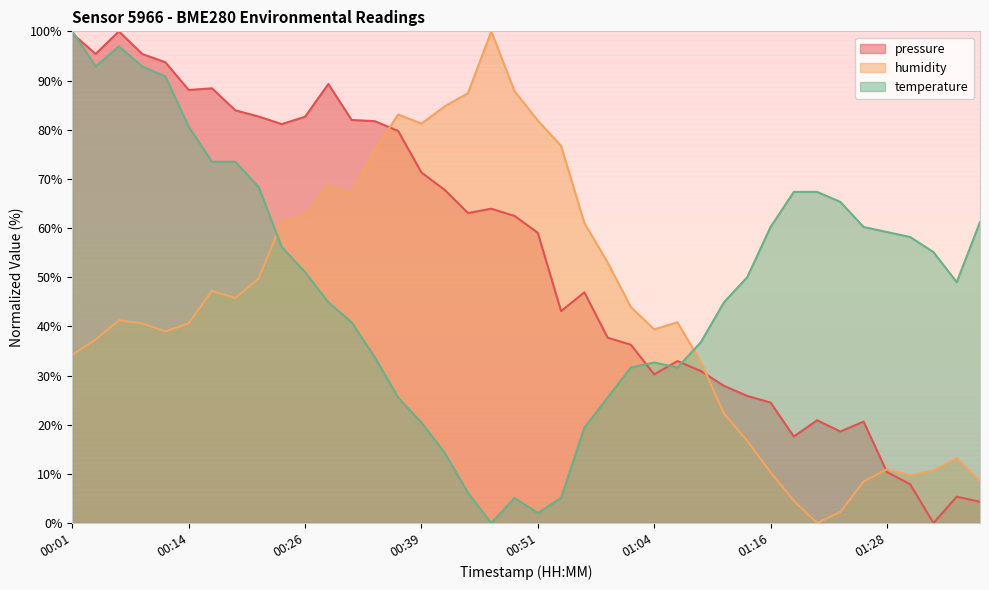

Which series changed the most between 01:06 and 01:23?

humidity